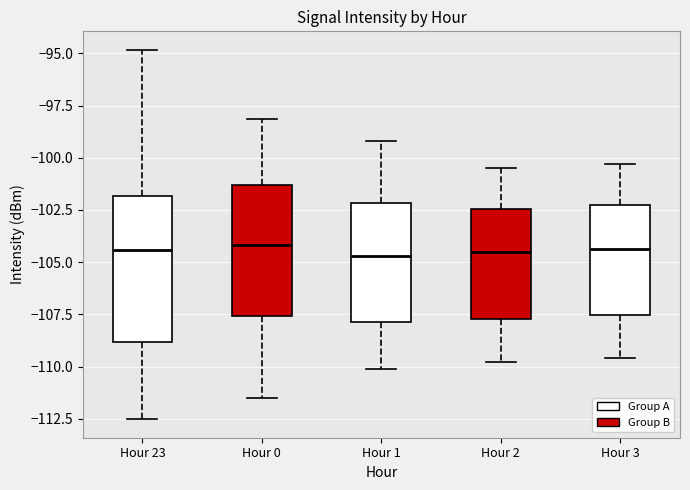

Where does the median line of the box for Hour 23 sit on the y-axis? The values are not printed on the chart, so give them approximately, as read against the axis.

-104.5